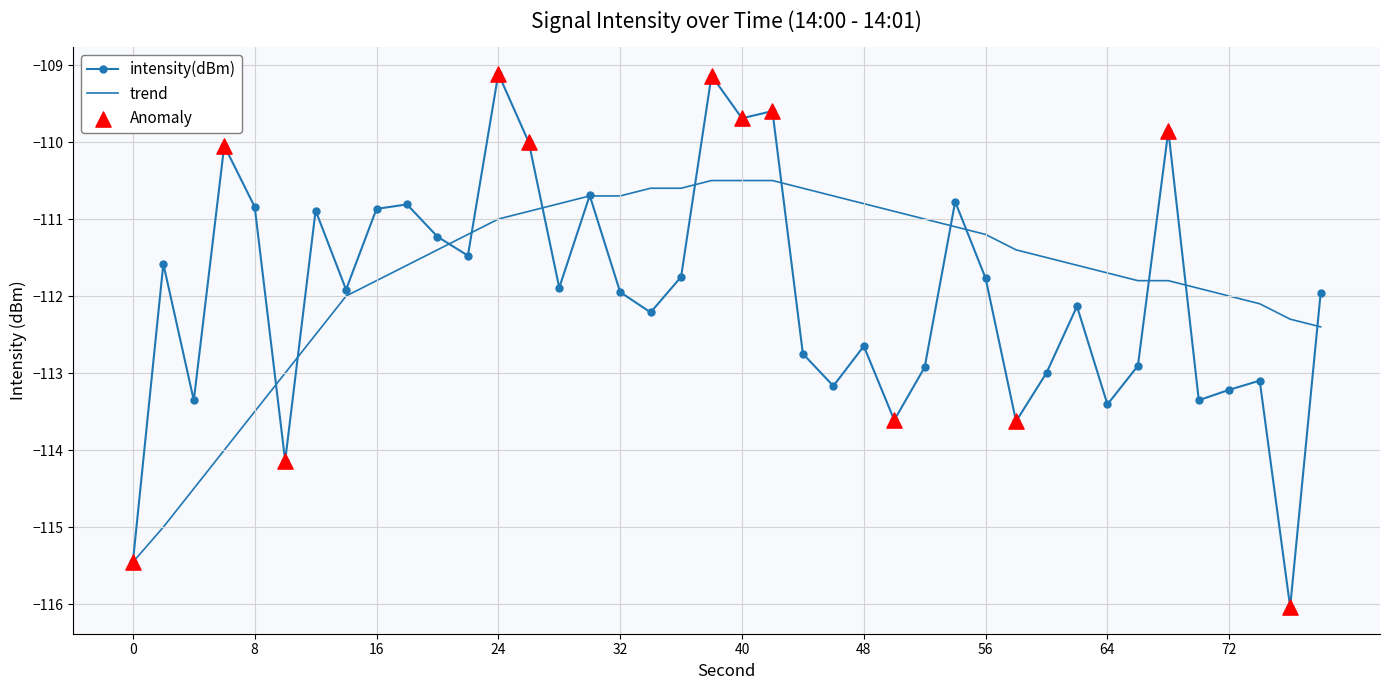

Which series has the widest spread of values?

intensity(dBm)